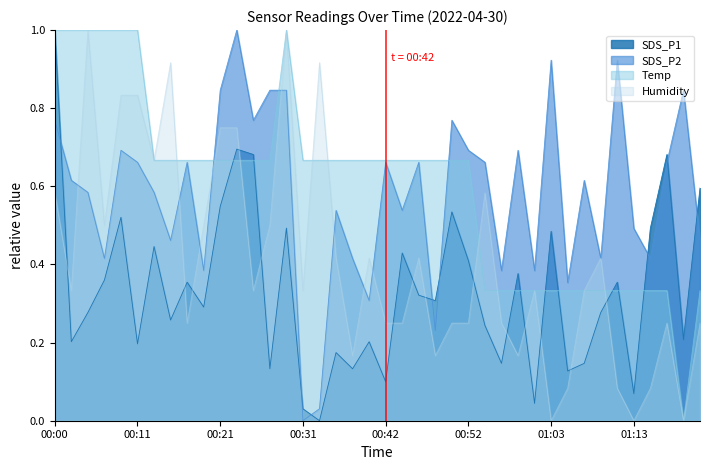

Is it true that Humidity equals 0.1 at 00:38?

False